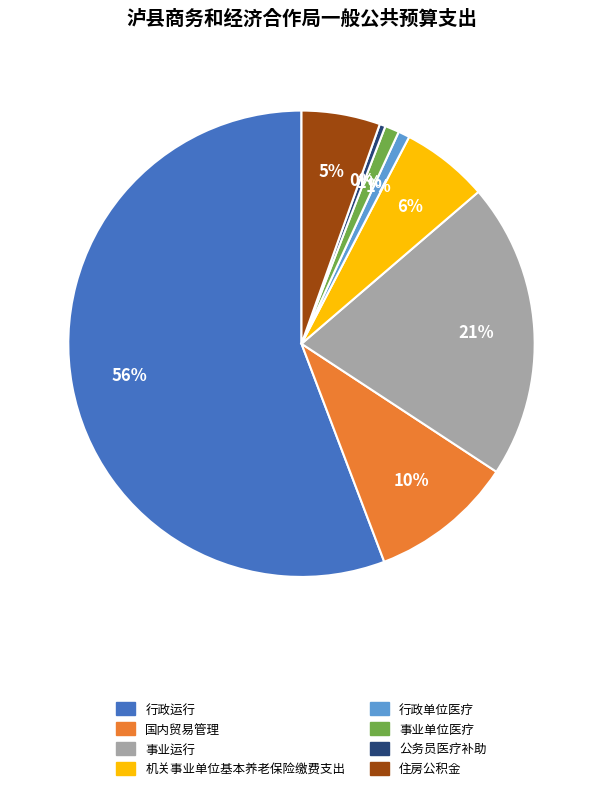

How many slices are in this pie chart?

8